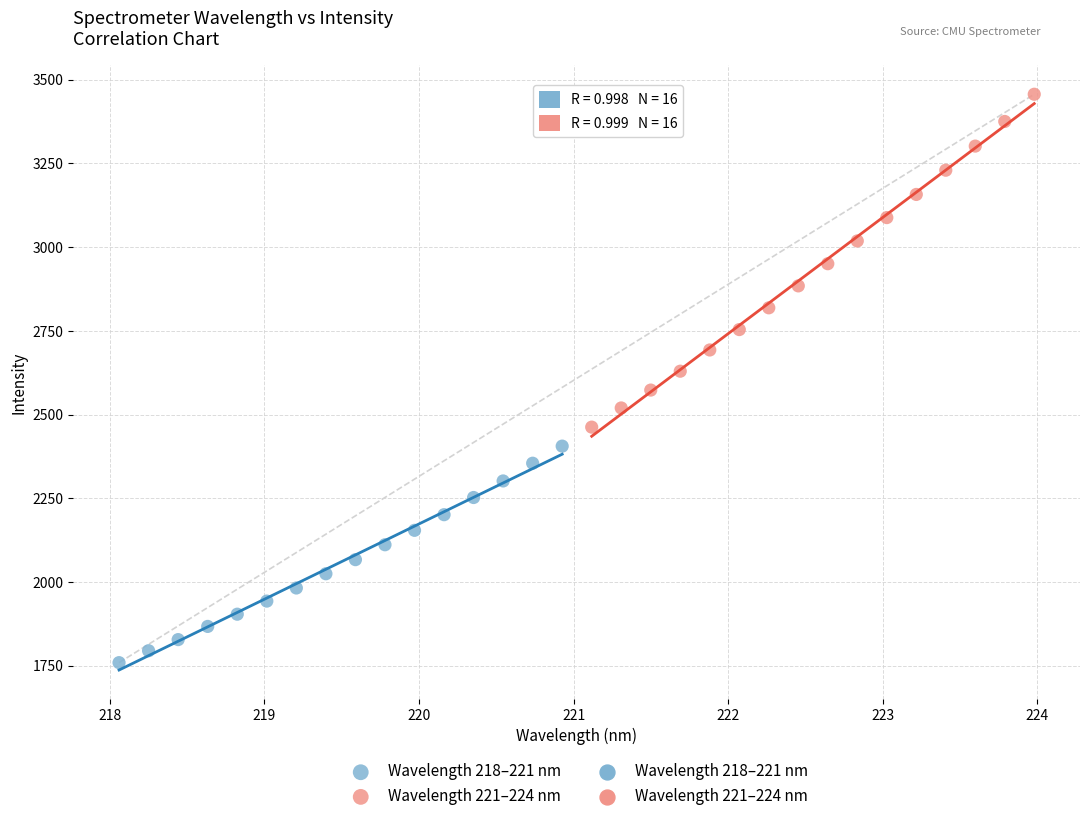

Which series contains the highest Y value?

Wavelength 221–224 nm